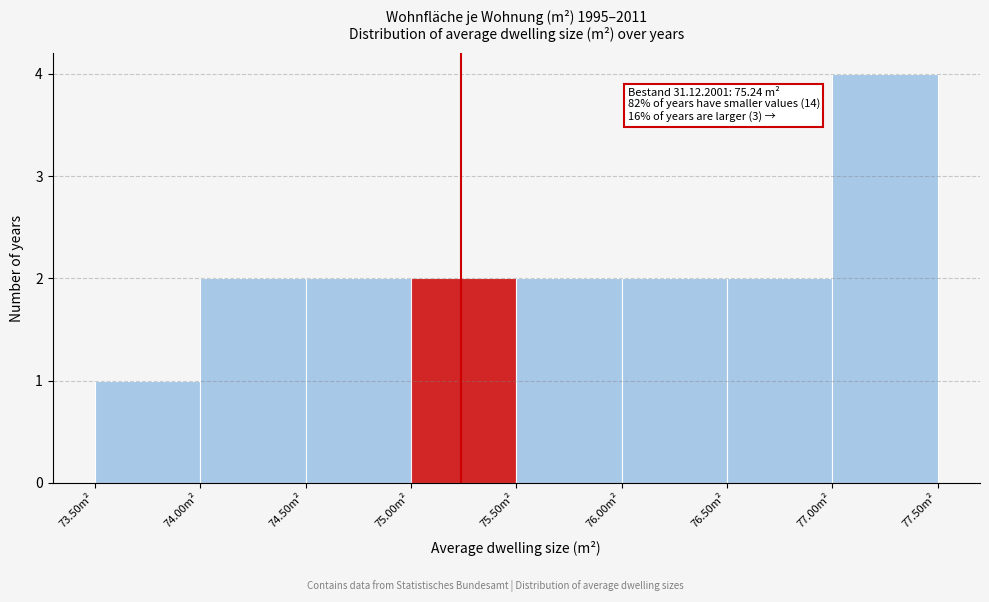

Which range on the x-axis has the tallest bar?

77.0 to 77.5